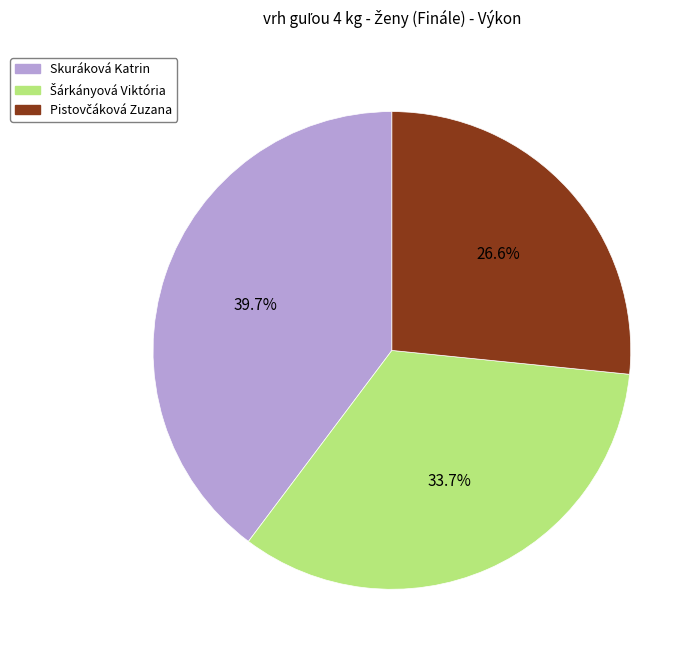

What is the largest slice in the pie chart?

Skuráková Katrin